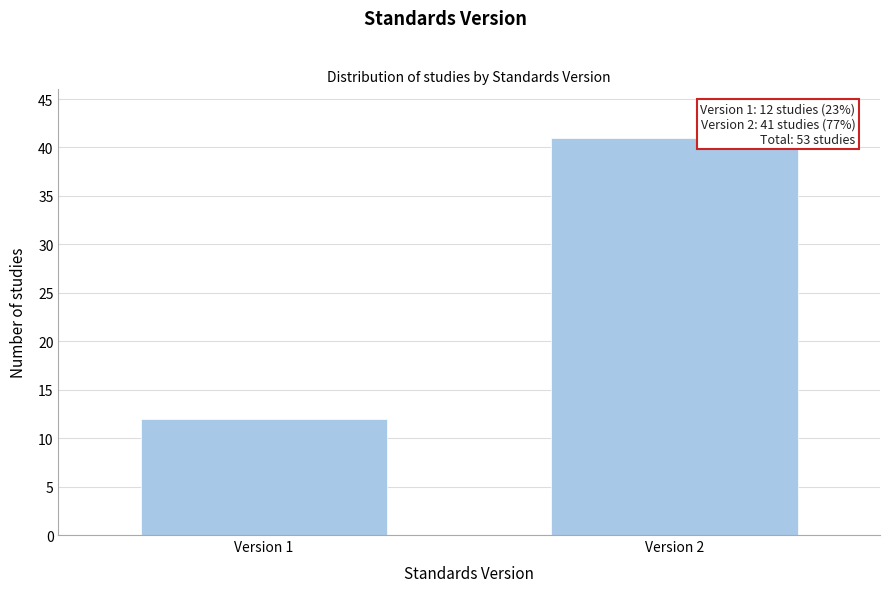

Reading left to right, what are all the values shown in this chart?

12	41